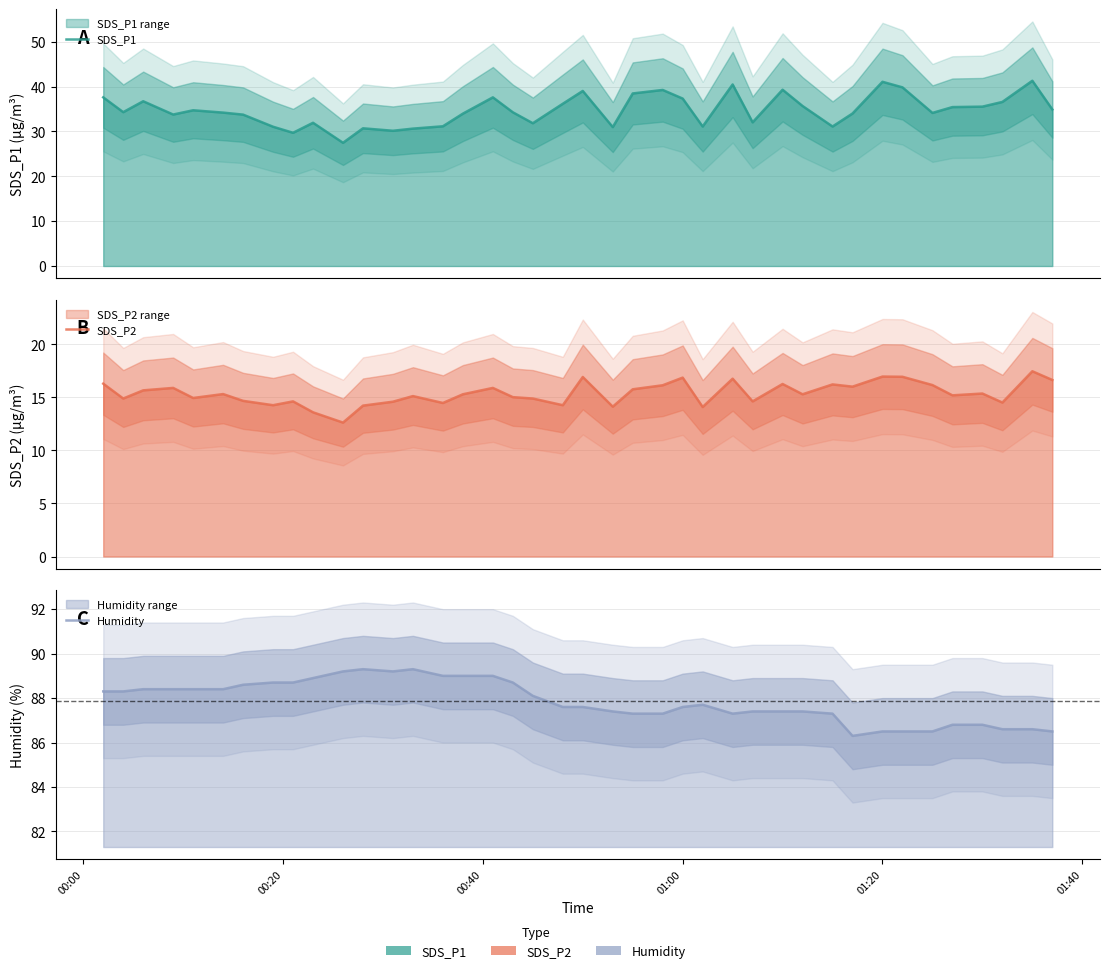

At which category does SDS_P2 reach its first local valley?

00:20